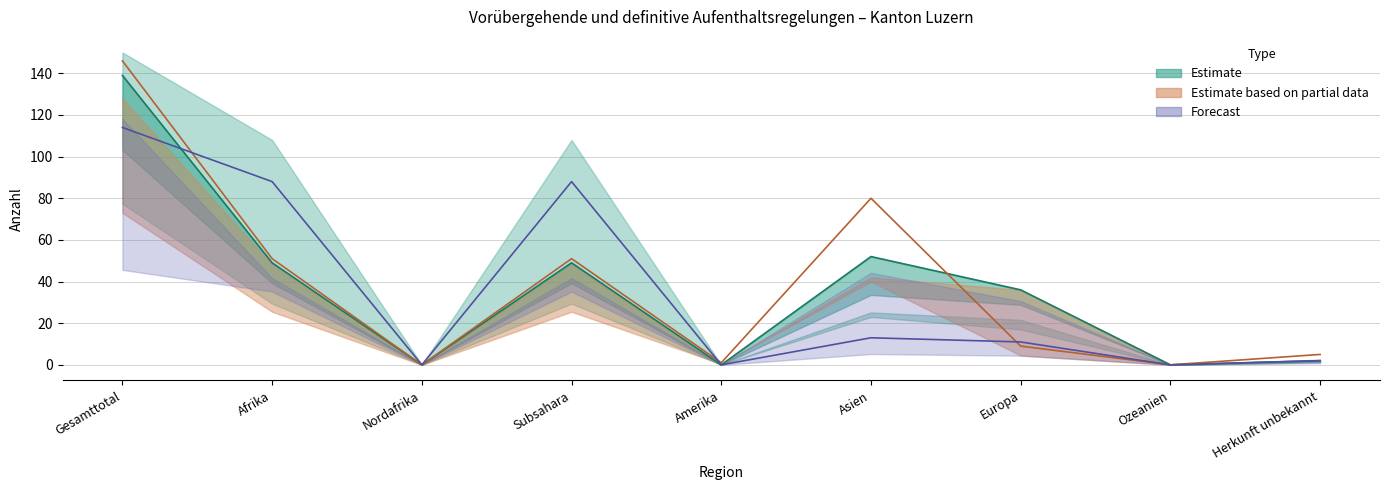

Reading left to right, list all the values displayed in this chart.

Beendigungen Total: Gesamttotal=139	Afrika=49	Nordafrika=0	Subsahara=49	Amerika=0	Asien=52	Europa=36	Ozeanien=0	Herkunft unbekannt=2
Asylgewährungen Total: Gesamttotal=114	Afrika=88	Nordafrika=0	Subsahara=88	Amerika=0	Asien=13	Europa=11	Ozeanien=0	Herkunft unbekannt=2
Vorübergehende Total: Gesamttotal=146	Afrika=51	Nordafrika=0	Subsahara=51	Amerika=1	Asien=80	Europa=9	Ozeanien=0	Herkunft unbekannt=5